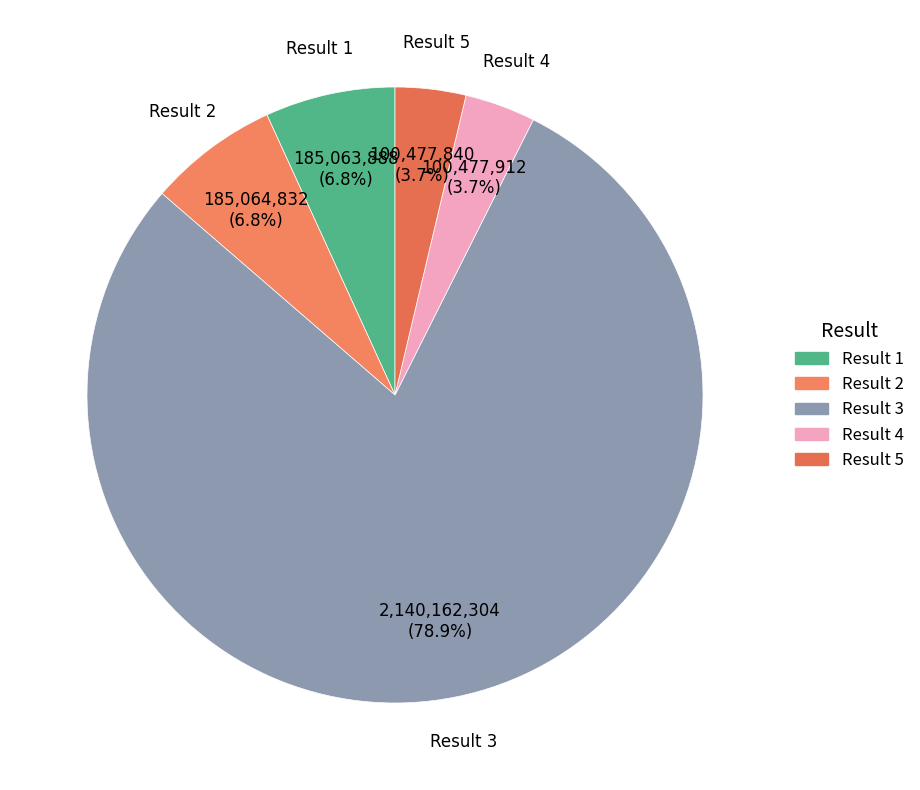

How many segments does this pie chart have?

5